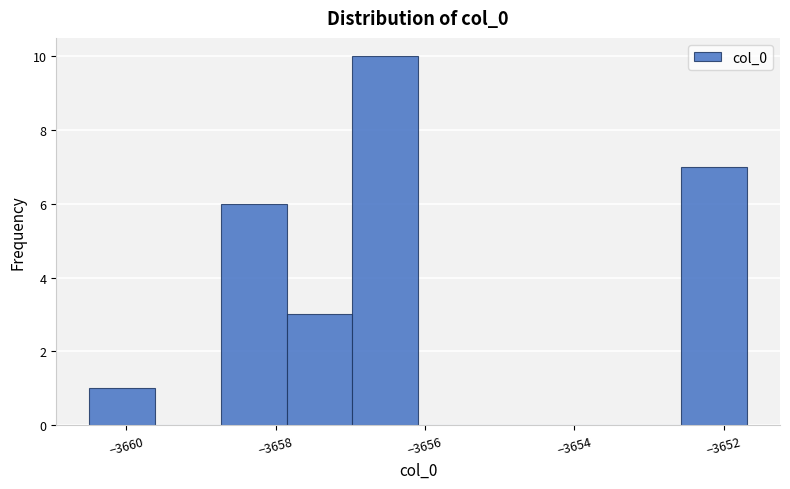

What is the height of the bar covering -3657.8 to -3657.0 on the x-axis? Neither the bar edges nor the heights are printed on the chart, so give them approximately, as read against the axes.

3